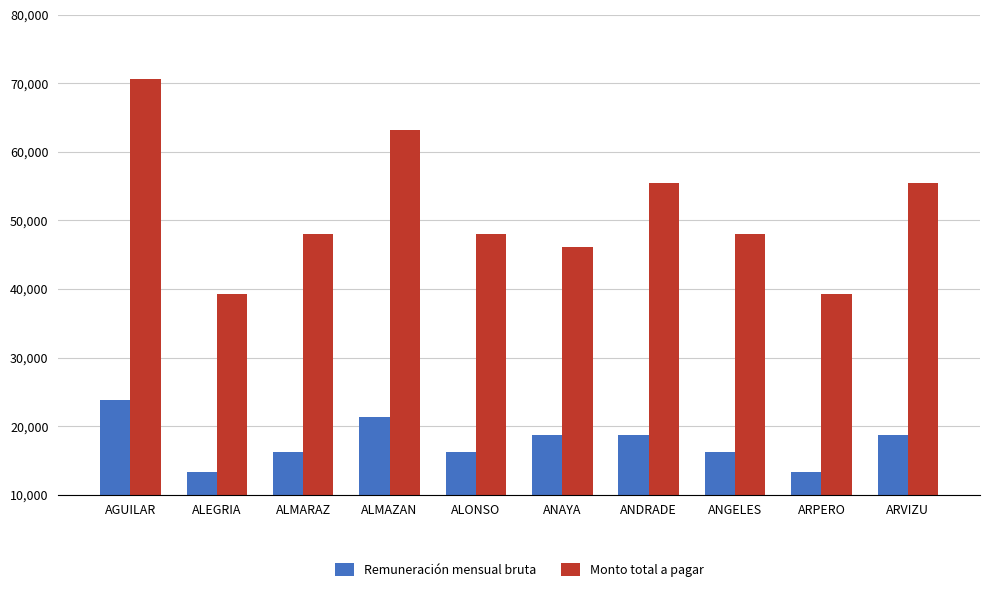

What are all the series names shown in the legend?

Remuneración mensual bruta, Monto total a pagar